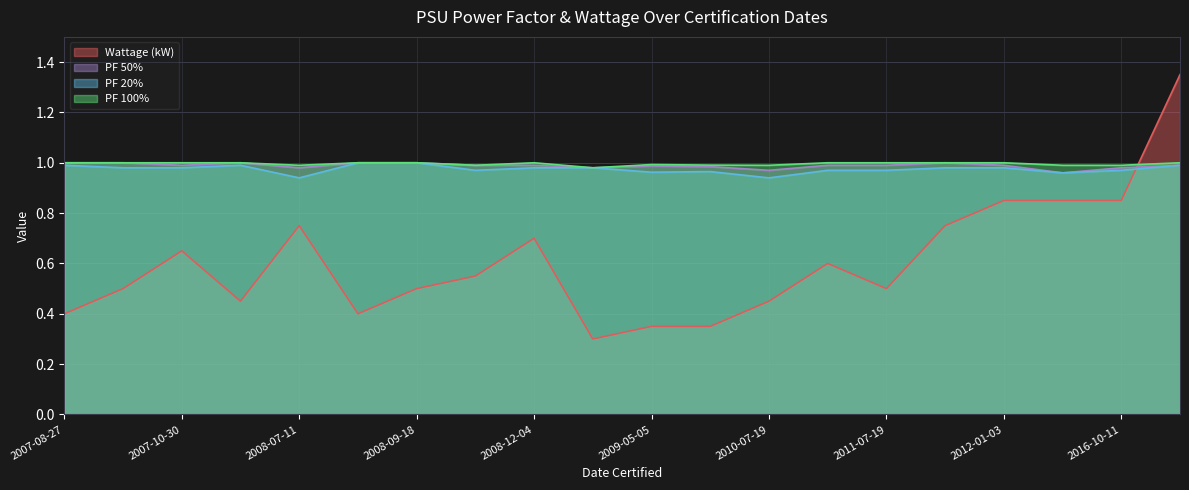

What is the value of the PF 100% point at the 19th from the left?

1.0